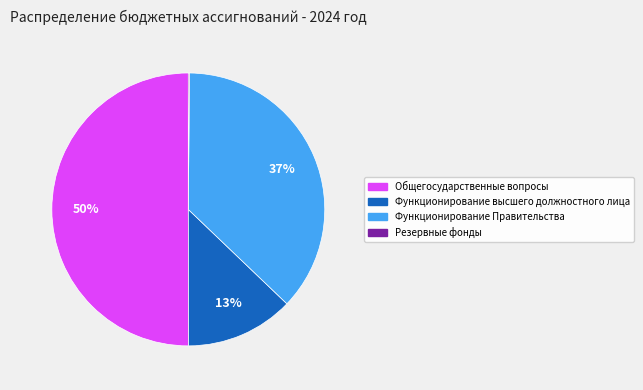

Which category accounts for the majority?

Общегосударственные вопросы